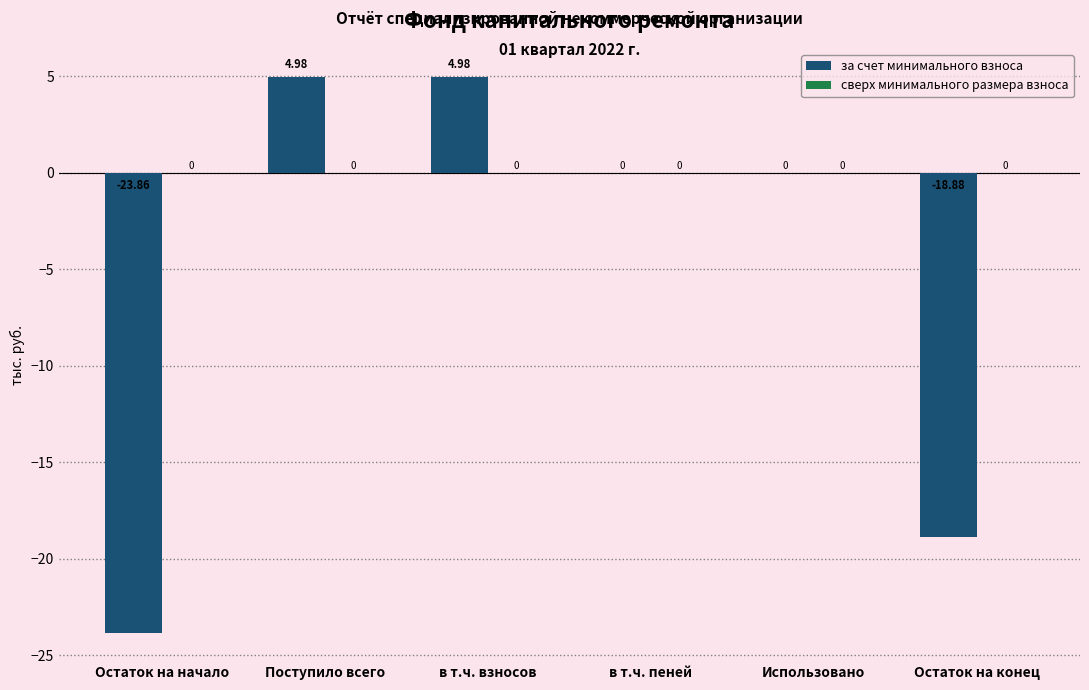

Between в т.ч. взносов and Остаток на начало, which is larger?

в т.ч. взносов